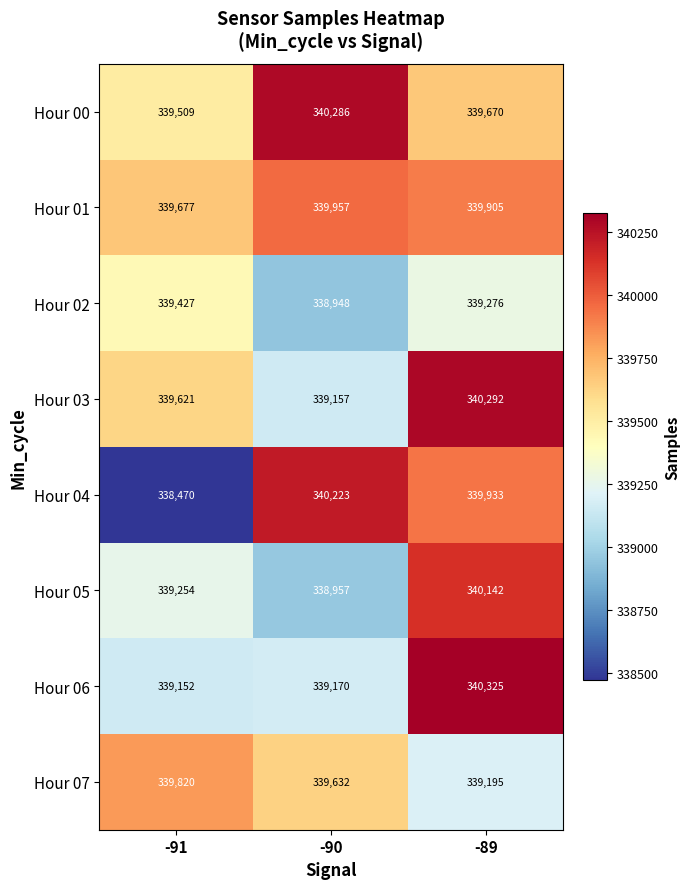

What is the approximate value of Hour 03 at -89, to the nearest 10?

340290